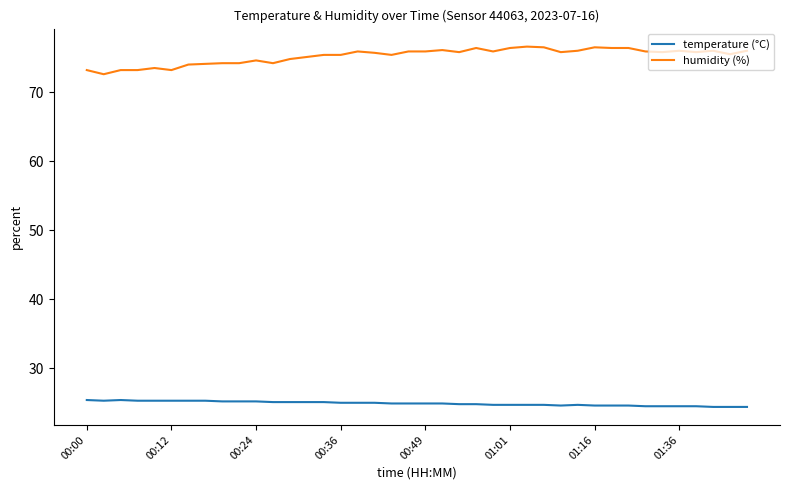

Rank the series by their average value, from lowest to highest.

temperature (°C), humidity (%)